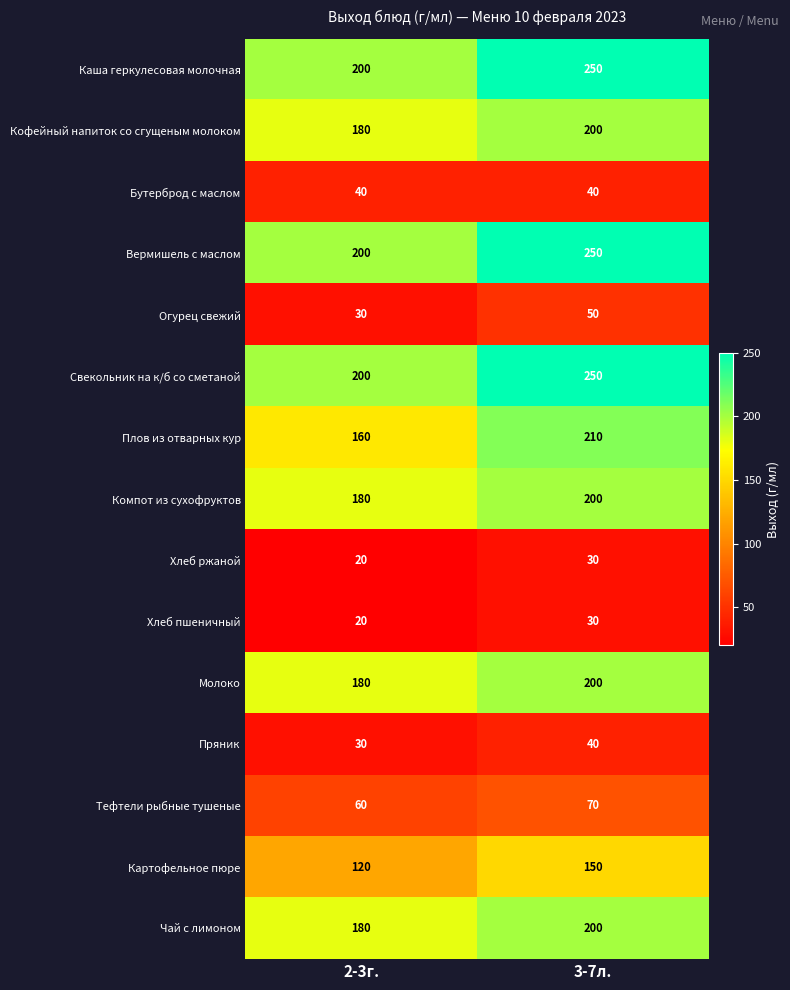

True or false: Вермишель с маслом has a value of 200 at 2-3г..

True